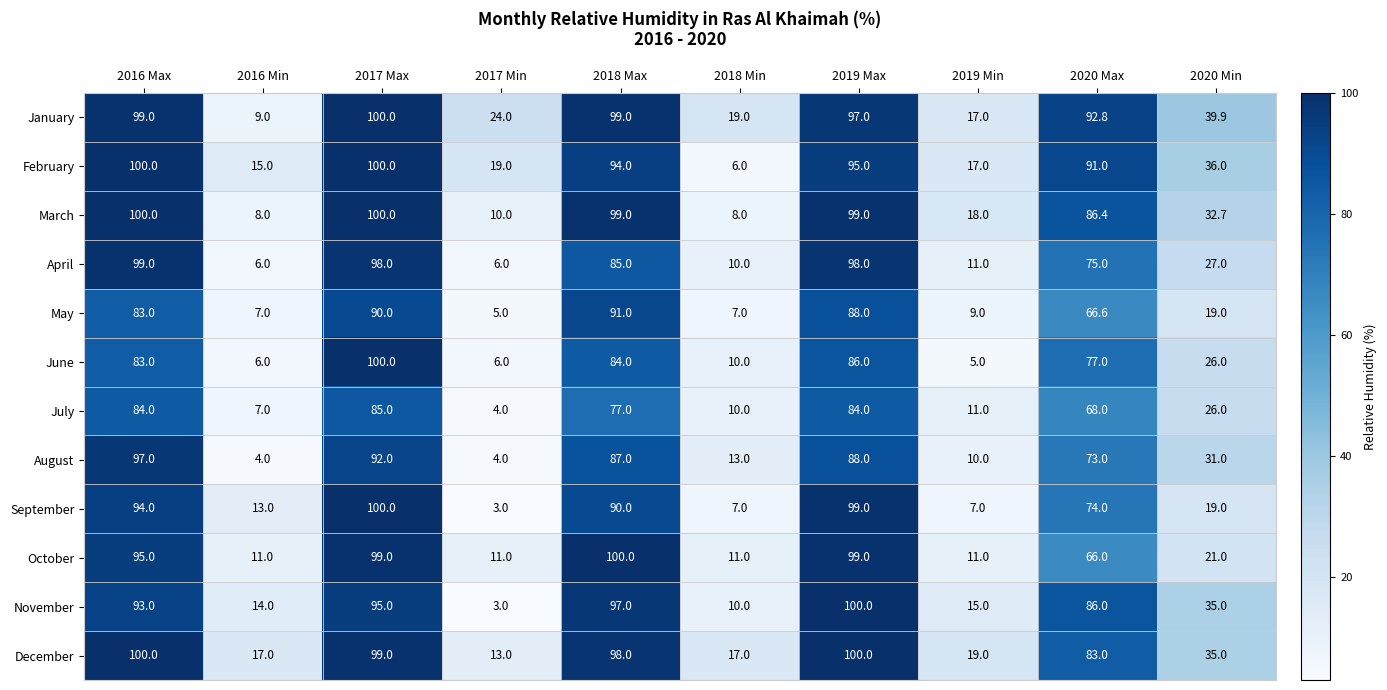

What is the difference between the maximum and minimum values in the October series?

89.0